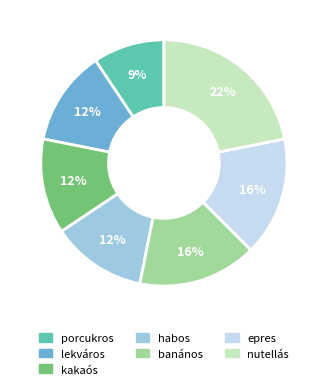

What percentage is the epres slice, to the nearest percent?

16%